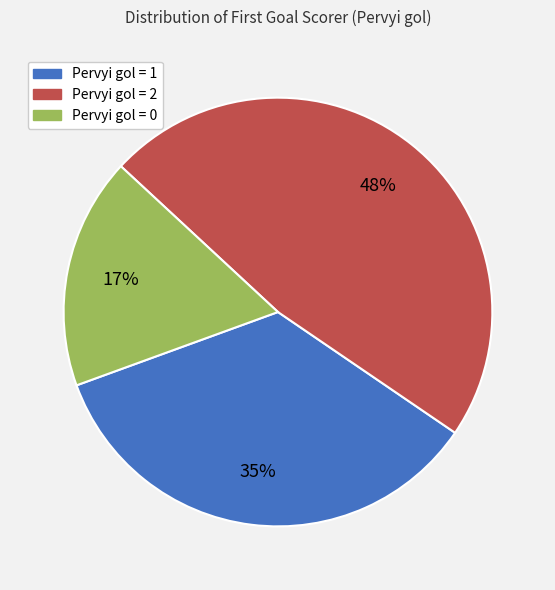

How many segments does this pie chart have?

3